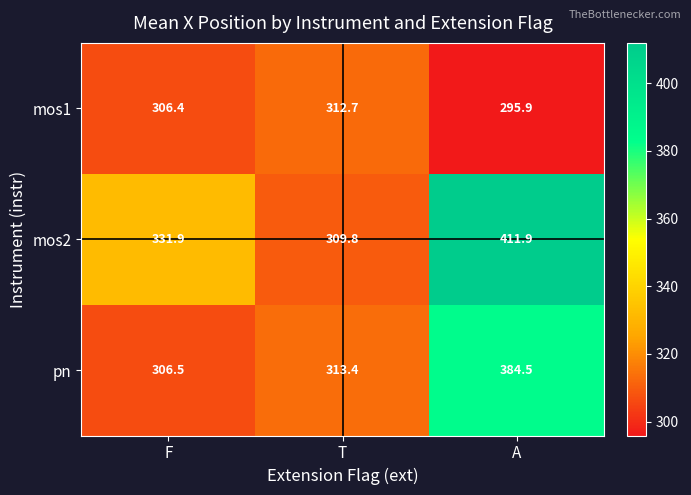

List the series in order of their overall mean, lowest first.

mos1, pn, mos2